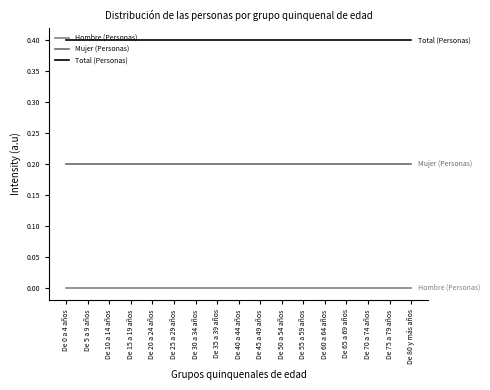

True or false: Total (Personas) and Hombre (Personas) cross at least once.

False